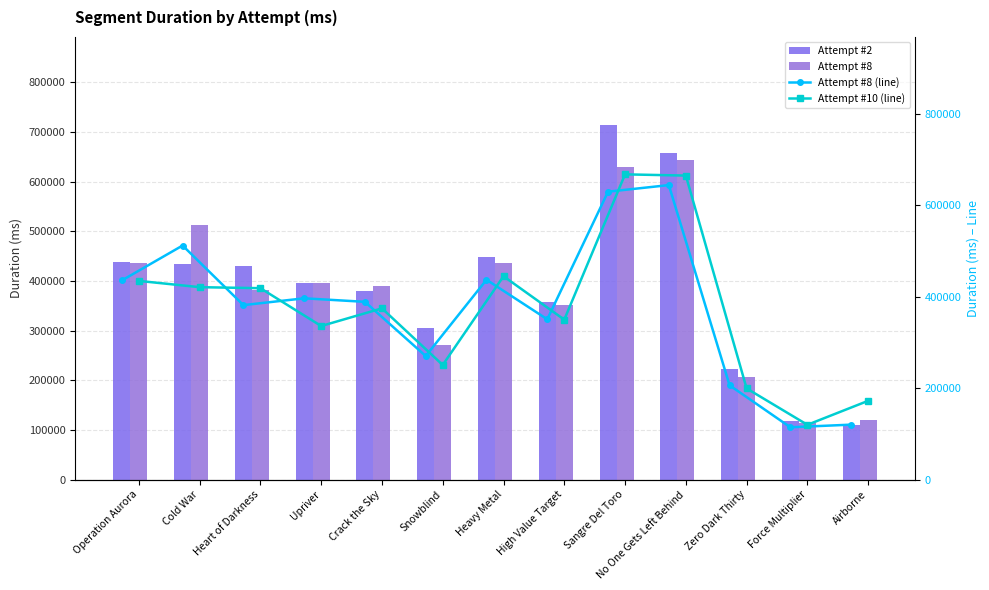

What is the total value across all series at High Value Target?

1409792